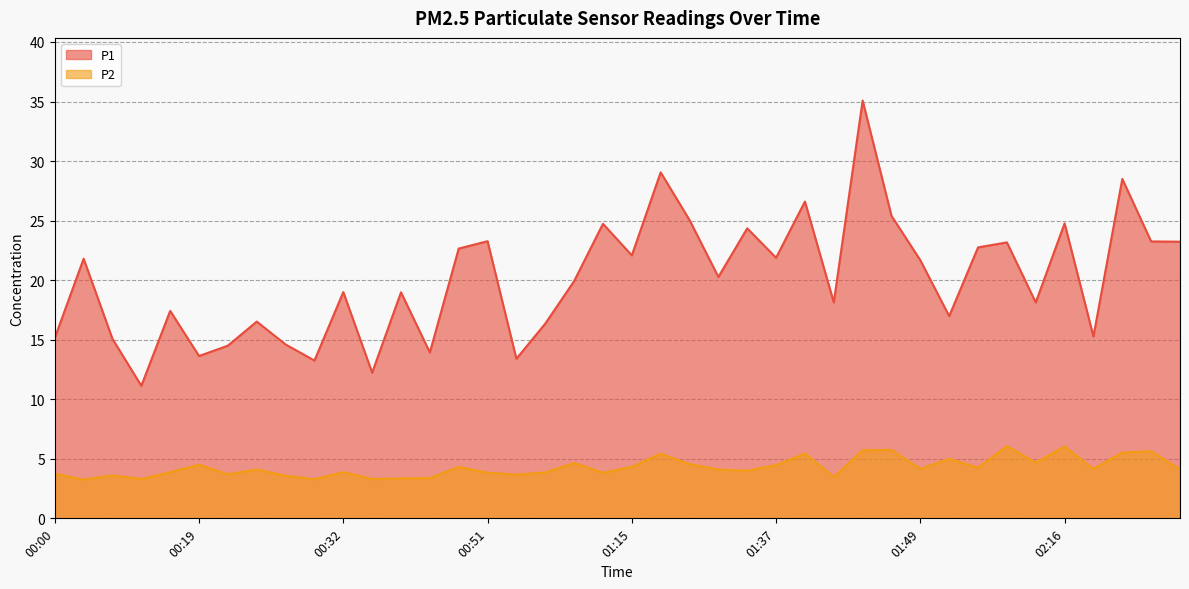

Rank the series by their maximum value, from lowest to highest.

P2, P1